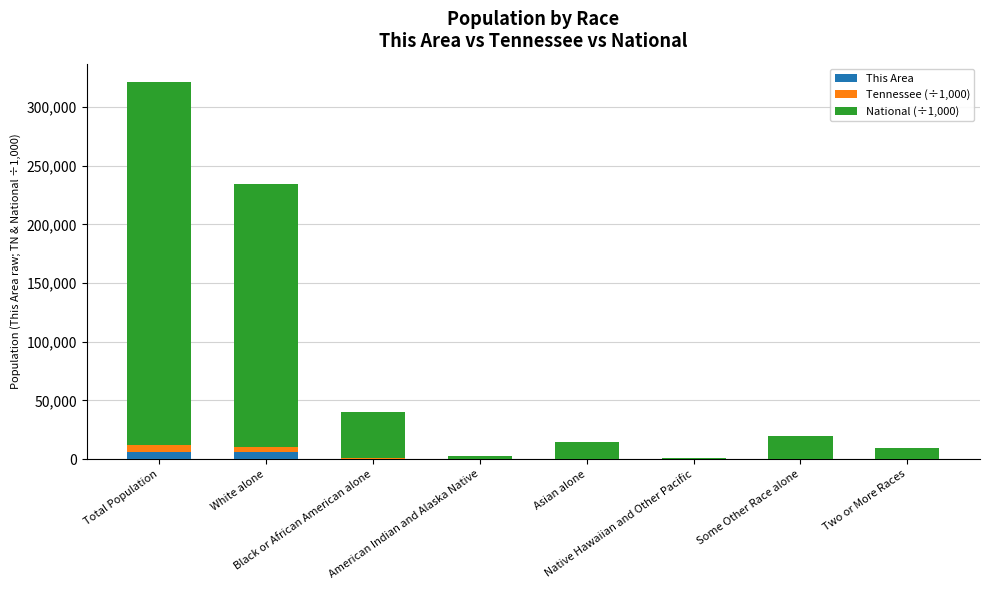

Does the chart contain stacked bars?

Yes